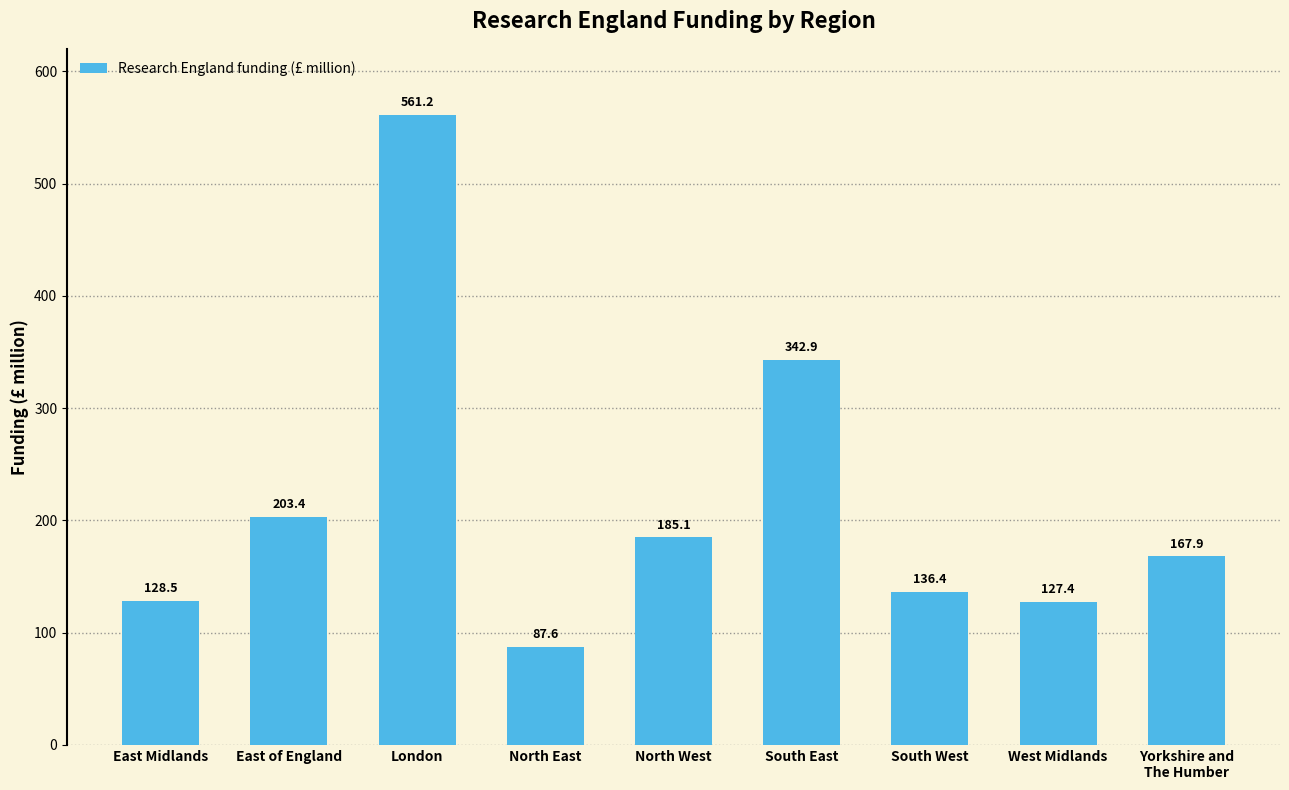

Does the chart contain stacked bars?

No